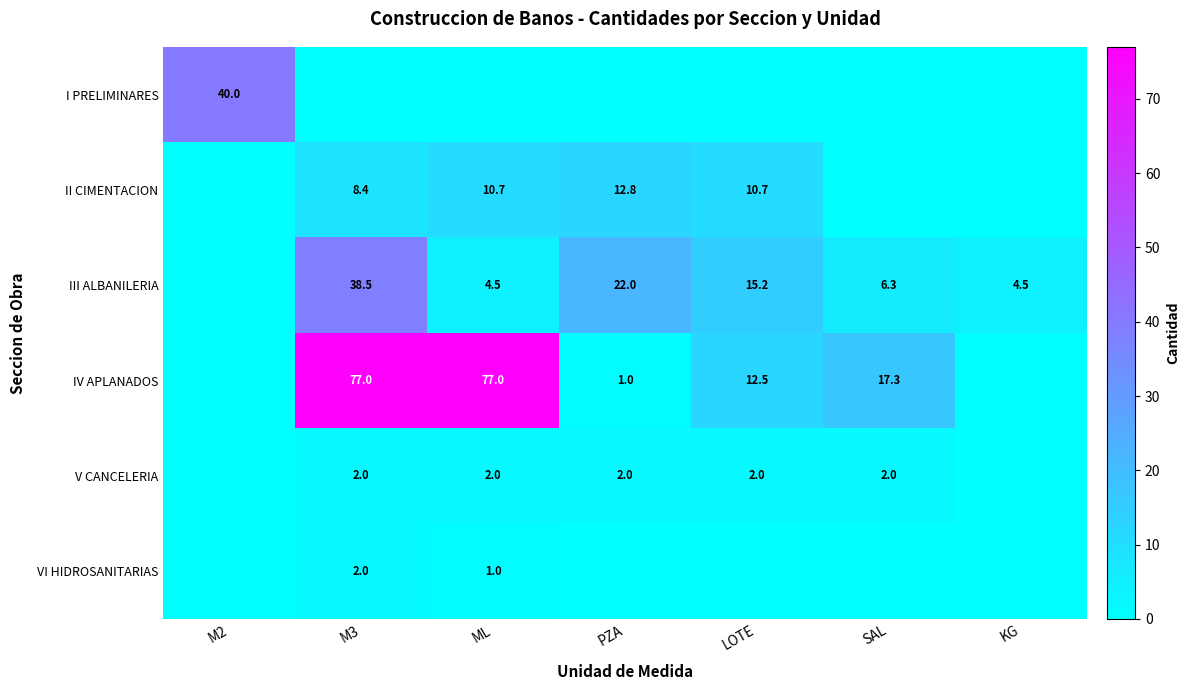

The value of III ALBANILERIA at SAL is 6.3. True or false?

True